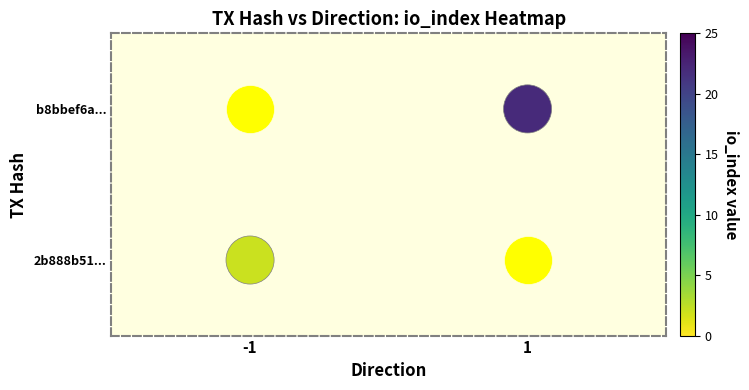

At which category does the chart reach its peak across all series?

1